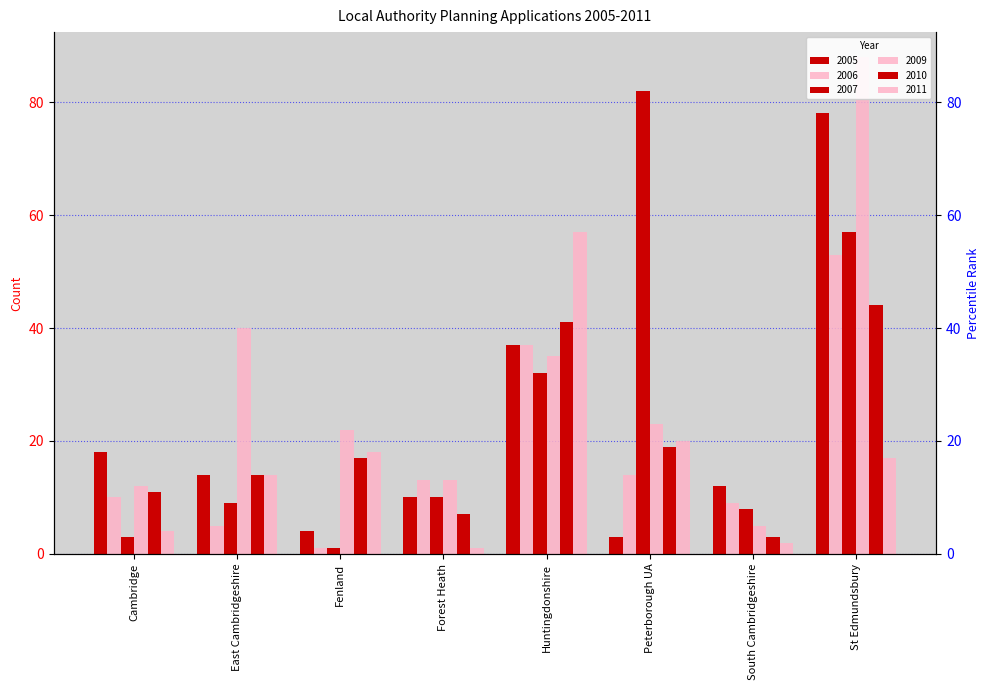

At which label does 2007 first exceed 10?

Huntingdonshire